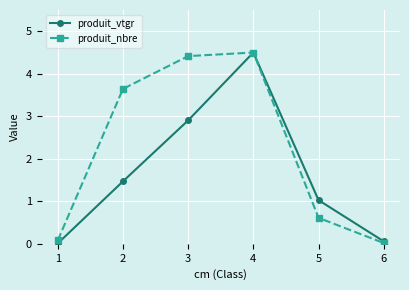

What is the maximum value shown in the chart?

4.5